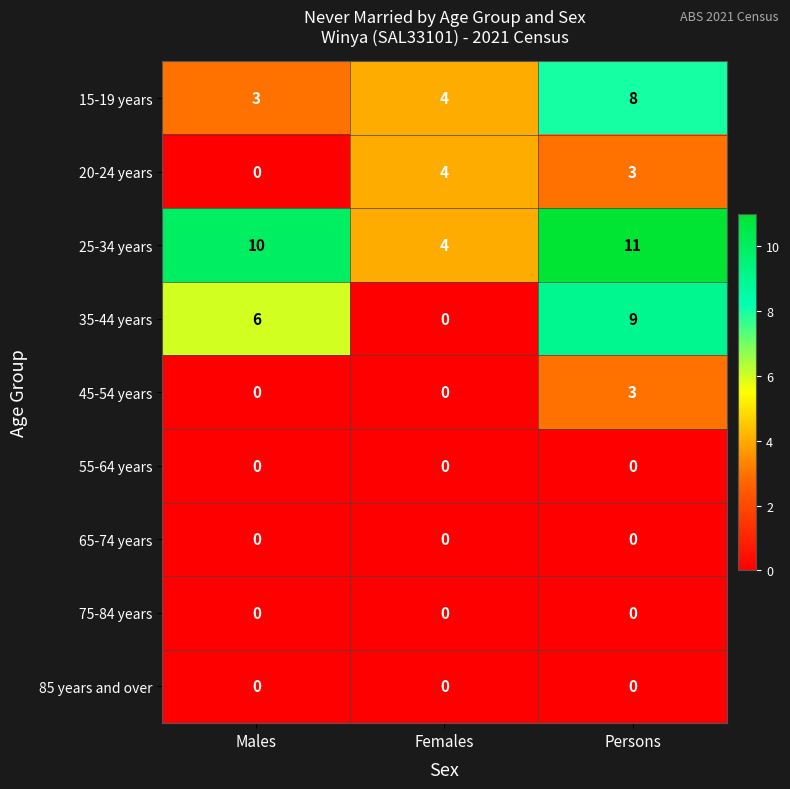

Is it true that 20-24 years equals 4 at Persons?

False